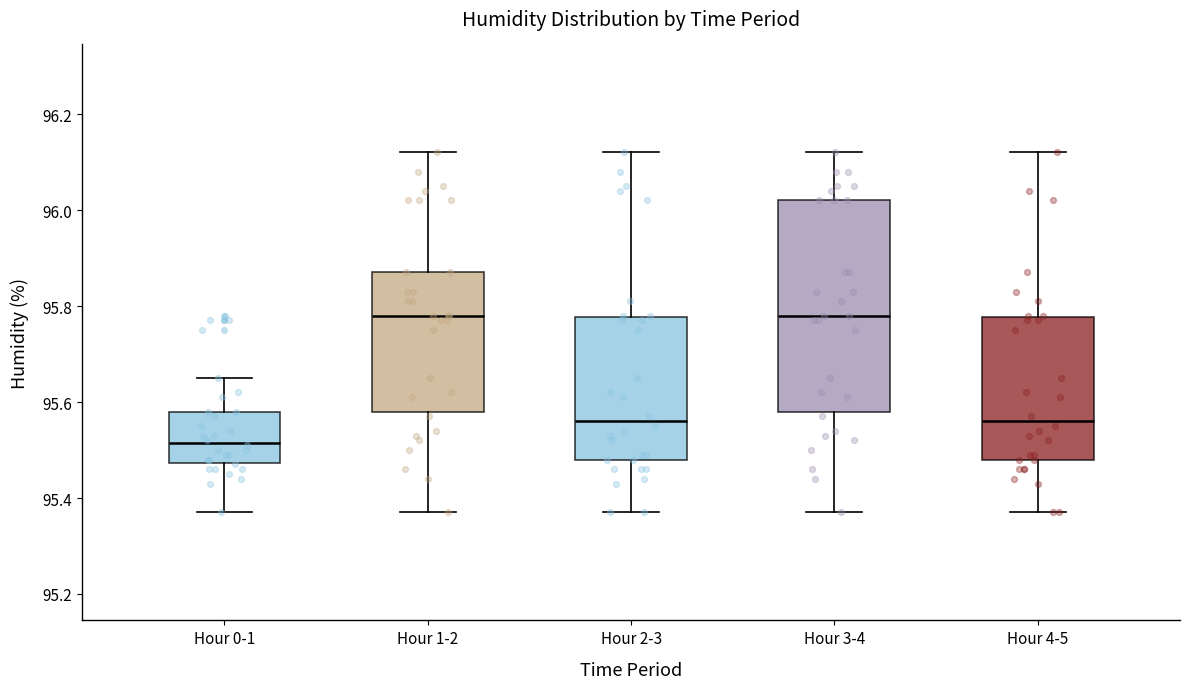

Reading left to right, transcribe this box plot: for each box, give where its median line is, the range the box spans, and where its two whiskers end, as read against the y-axis. The values are not printed on the chart, so give them approximately, as read against the axis.

Hour 0-1: median 95.52, box 95.48 to 95.58, whiskers 95.38 to 95.66
Hour 1-2: median 95.78, box 95.58 to 95.88, whiskers 95.38 to 96.12
Hour 2-3: median 95.56, box 95.48 to 95.78, whiskers 95.38 to 96.12
Hour 3-4: median 95.78, box 95.58 to 96.02, whiskers 95.38 to 96.12
Hour 4-5: median 95.56, box 95.48 to 95.78, whiskers 95.38 to 96.12